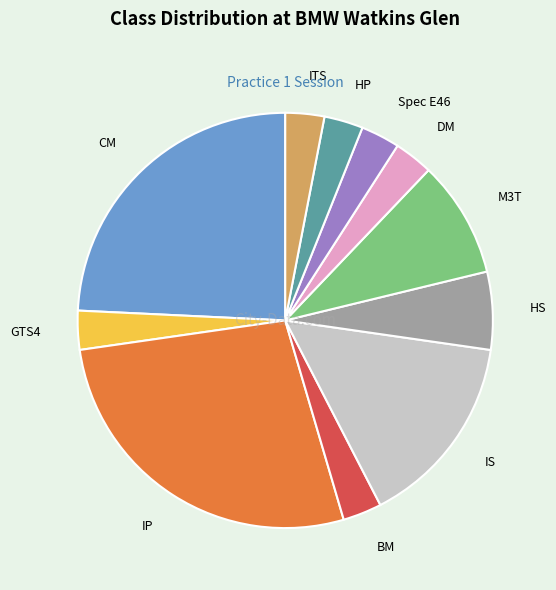

Does any single category account for the majority?

No